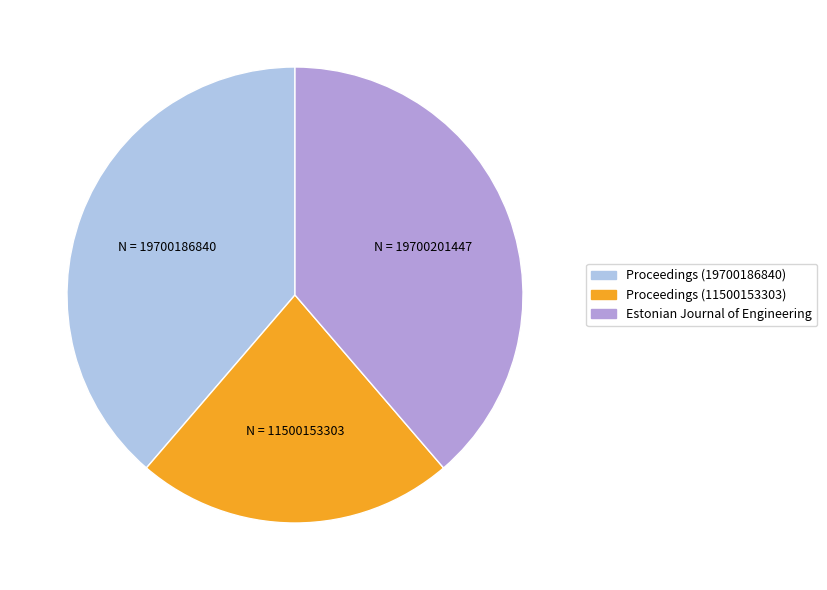

How many slices are in this pie chart?

3